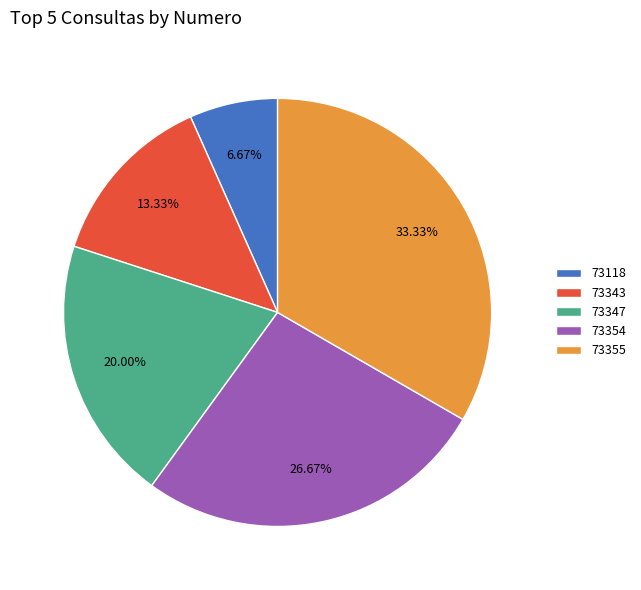

Is 73355 the majority of the pie?

No